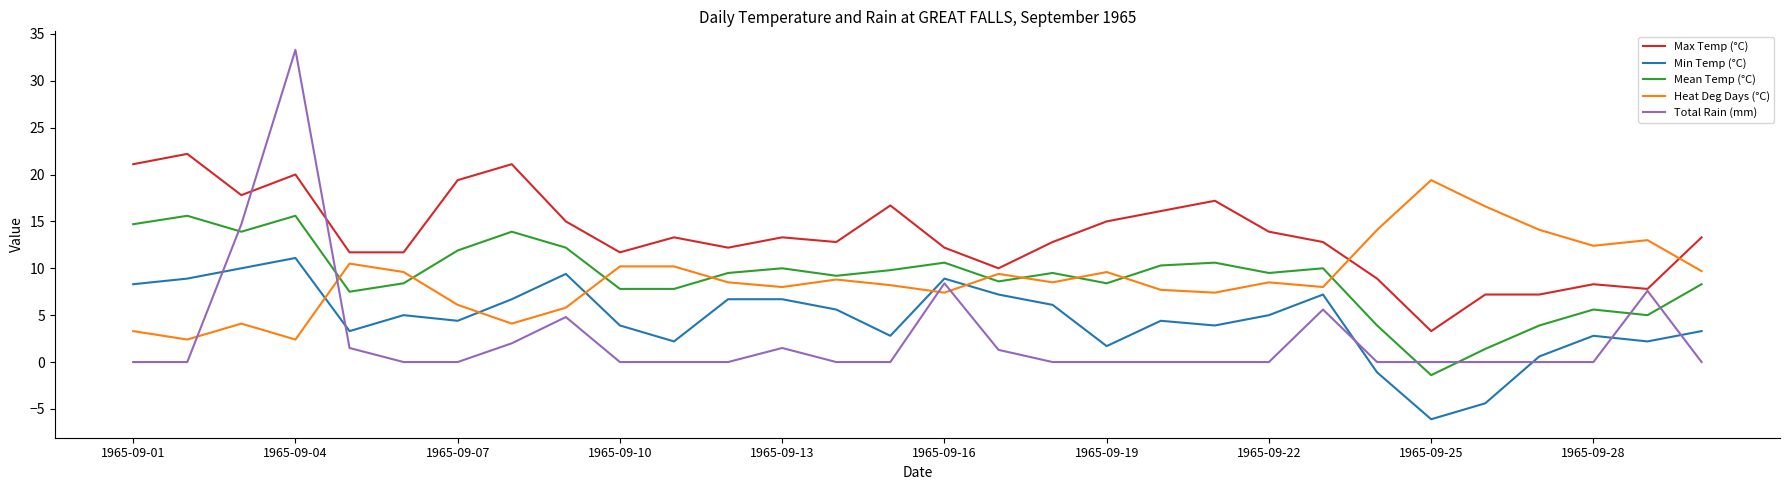

Which series has the widest spread of values?

Total Rain (mm)